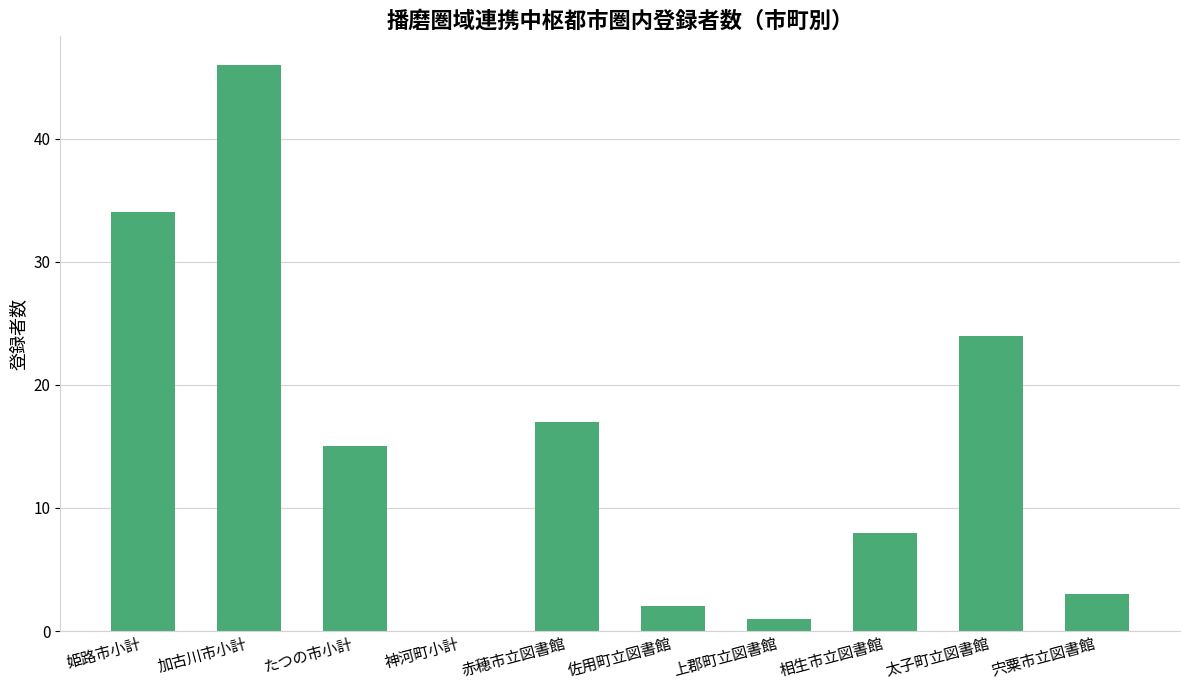

What is the sum of the values at 太子町立図書館 and 佐用町立図書館?

26